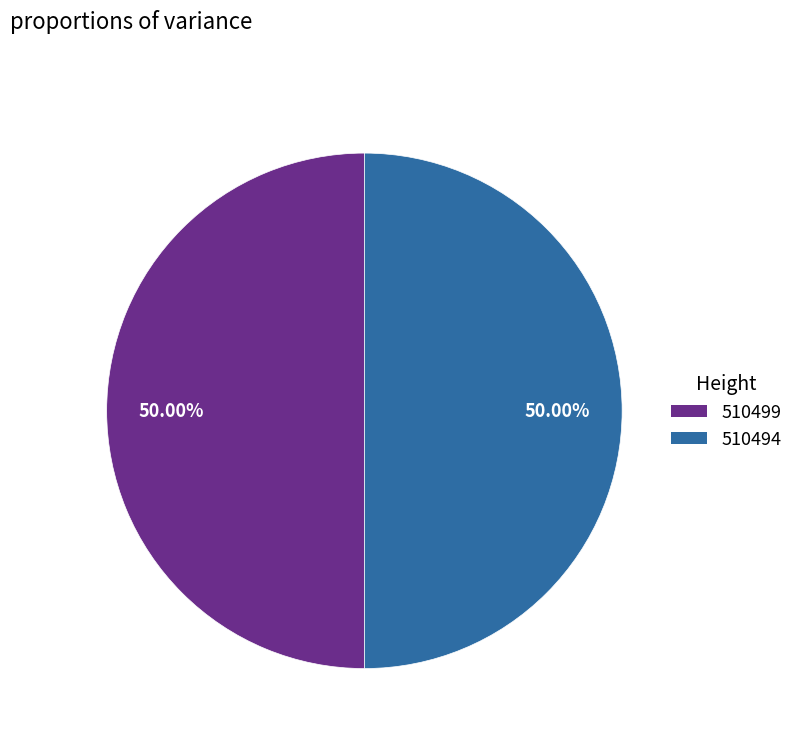

What is the ratio of the value at 510499 to the value at 510494?

1.0